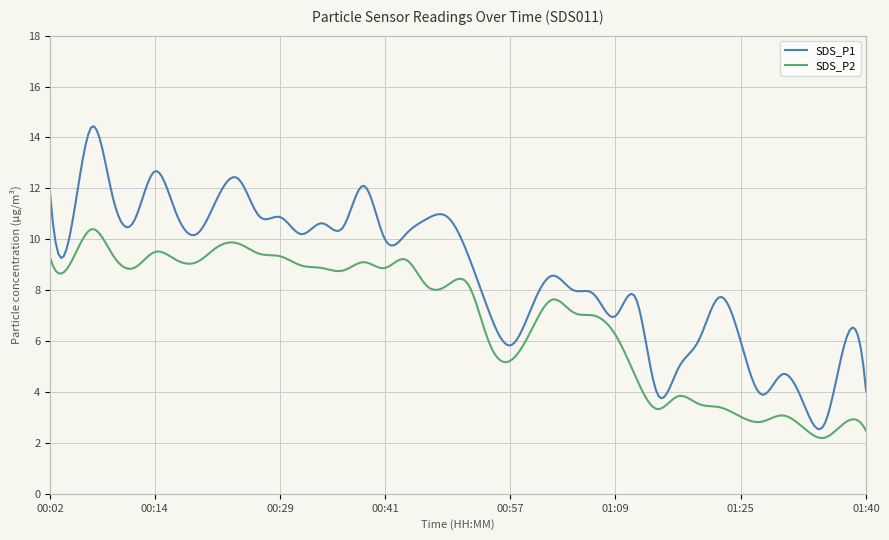

What is the minimum value shown in the chart?

2.2